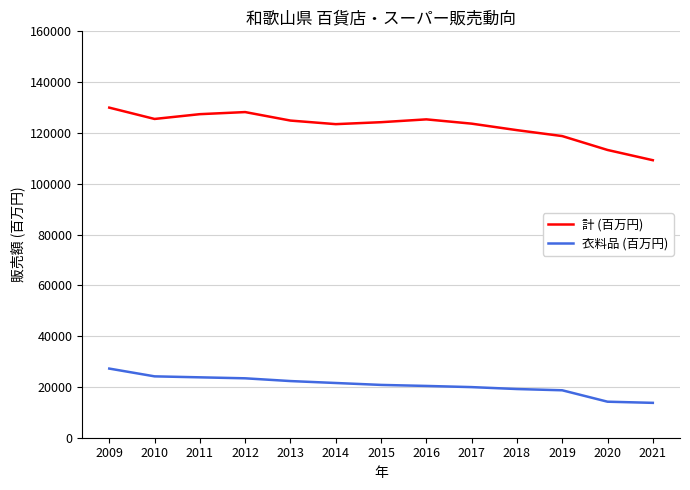

What is the difference between the 衣料品 (百万円) values at 2014 and 2013?

760